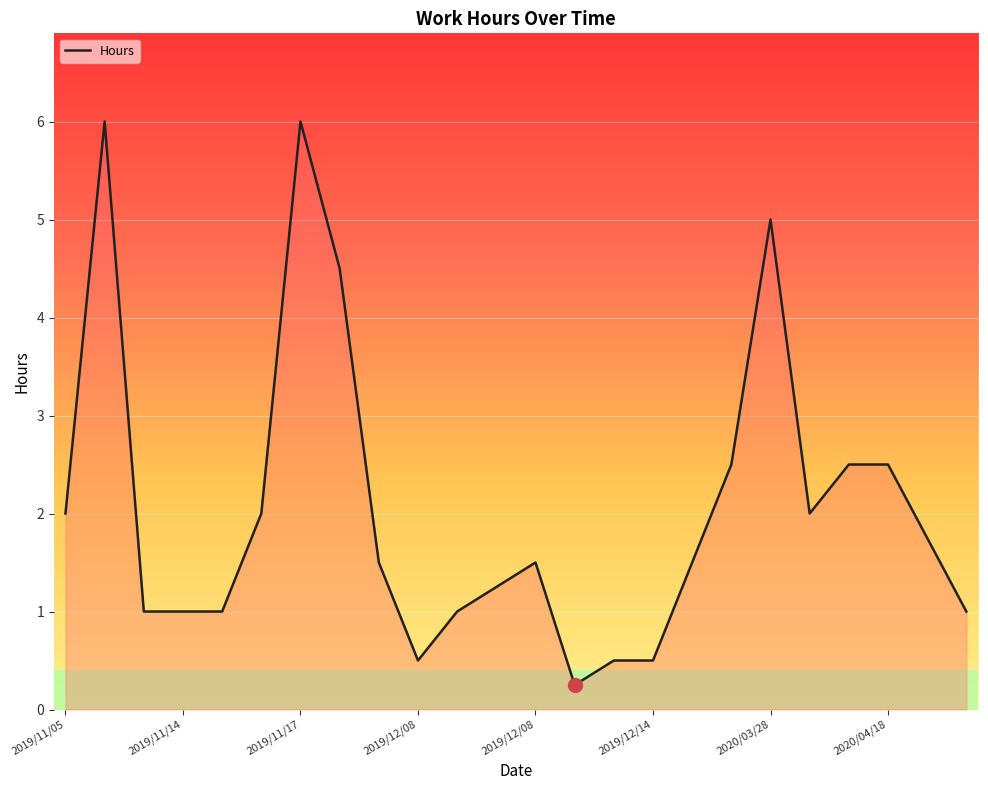

What is the greatest value displayed?

6.0